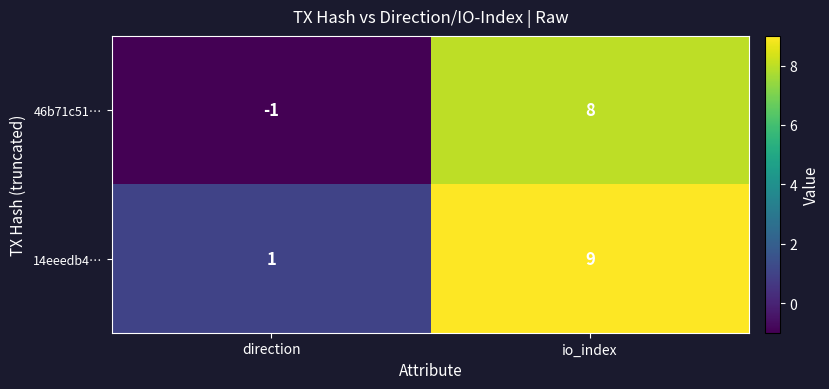

What is the greatest value displayed?

9